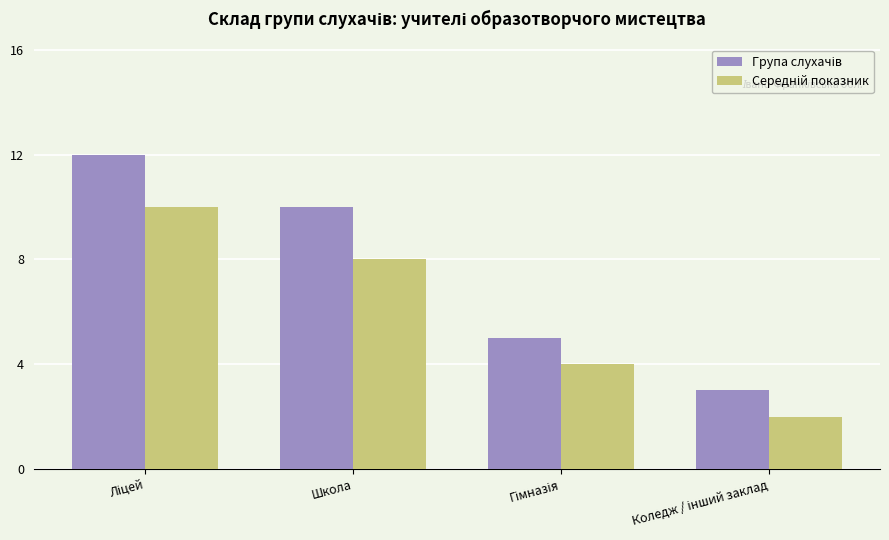

Which series has the widest spread of values?

Група слухачів